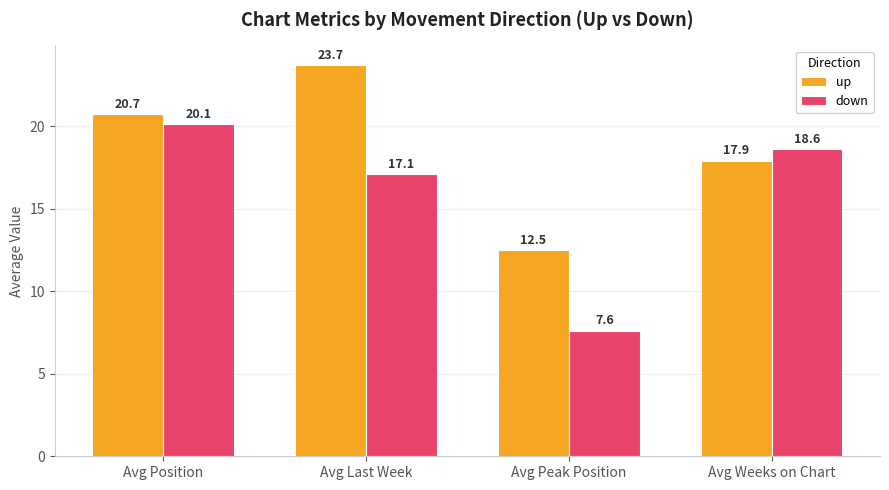

The value of up at Avg Position is 8.9. True or false?

False